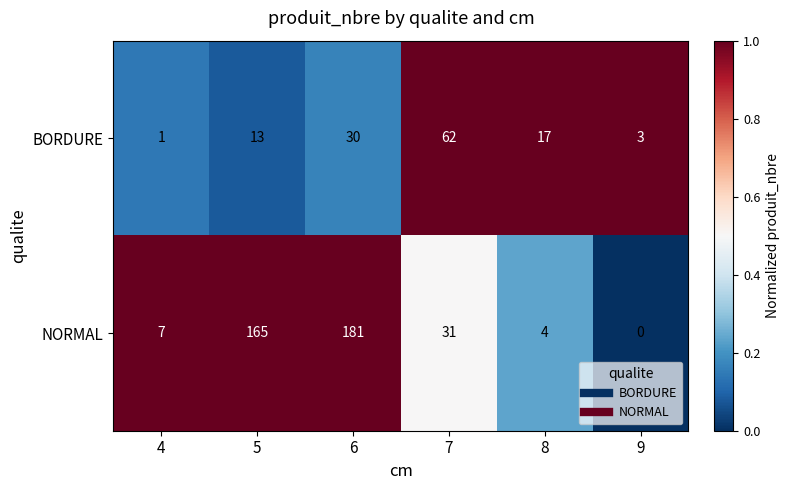

The value of BORDURE at 6 is 30. True or false?

True